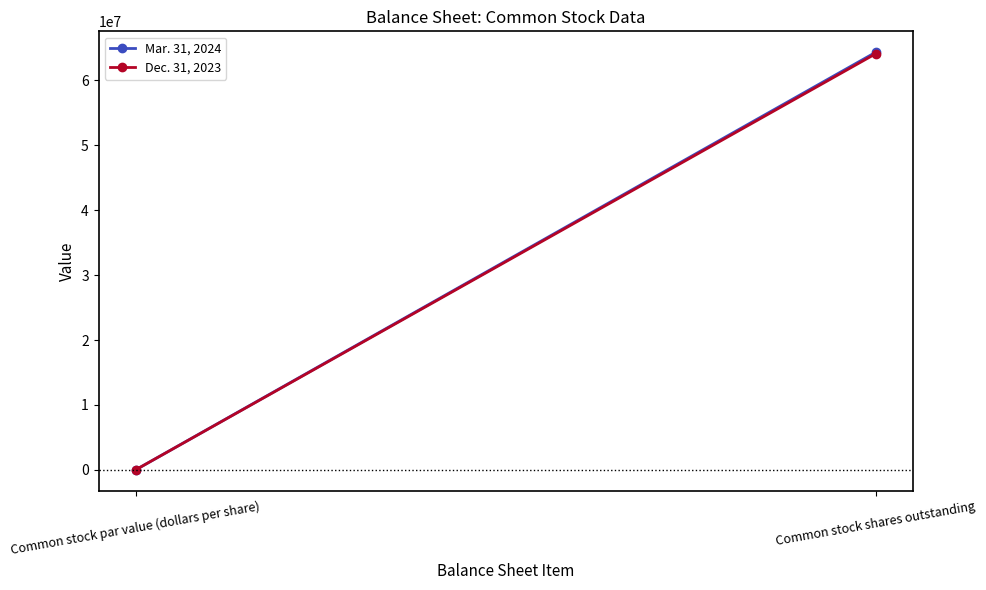

What is the label of the 2nd point from the left?

Common stock shares outstanding